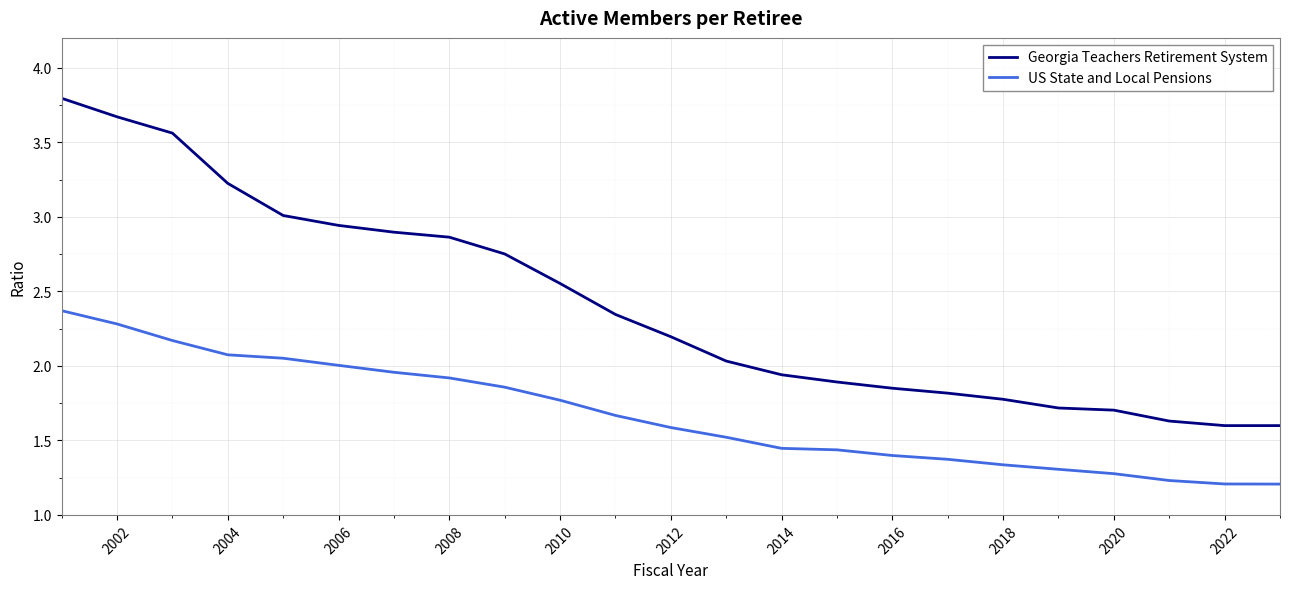

Which series has the largest total across all categories?

Georgia Teachers Retirement System